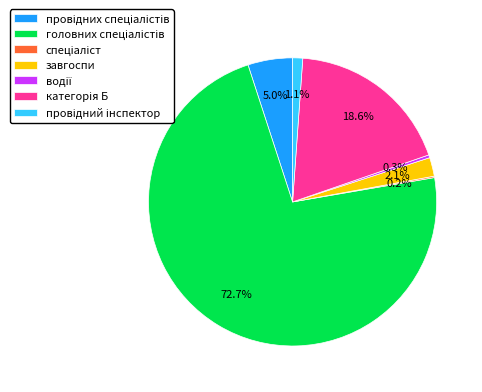

Is there a majority slice in this chart?

Yes